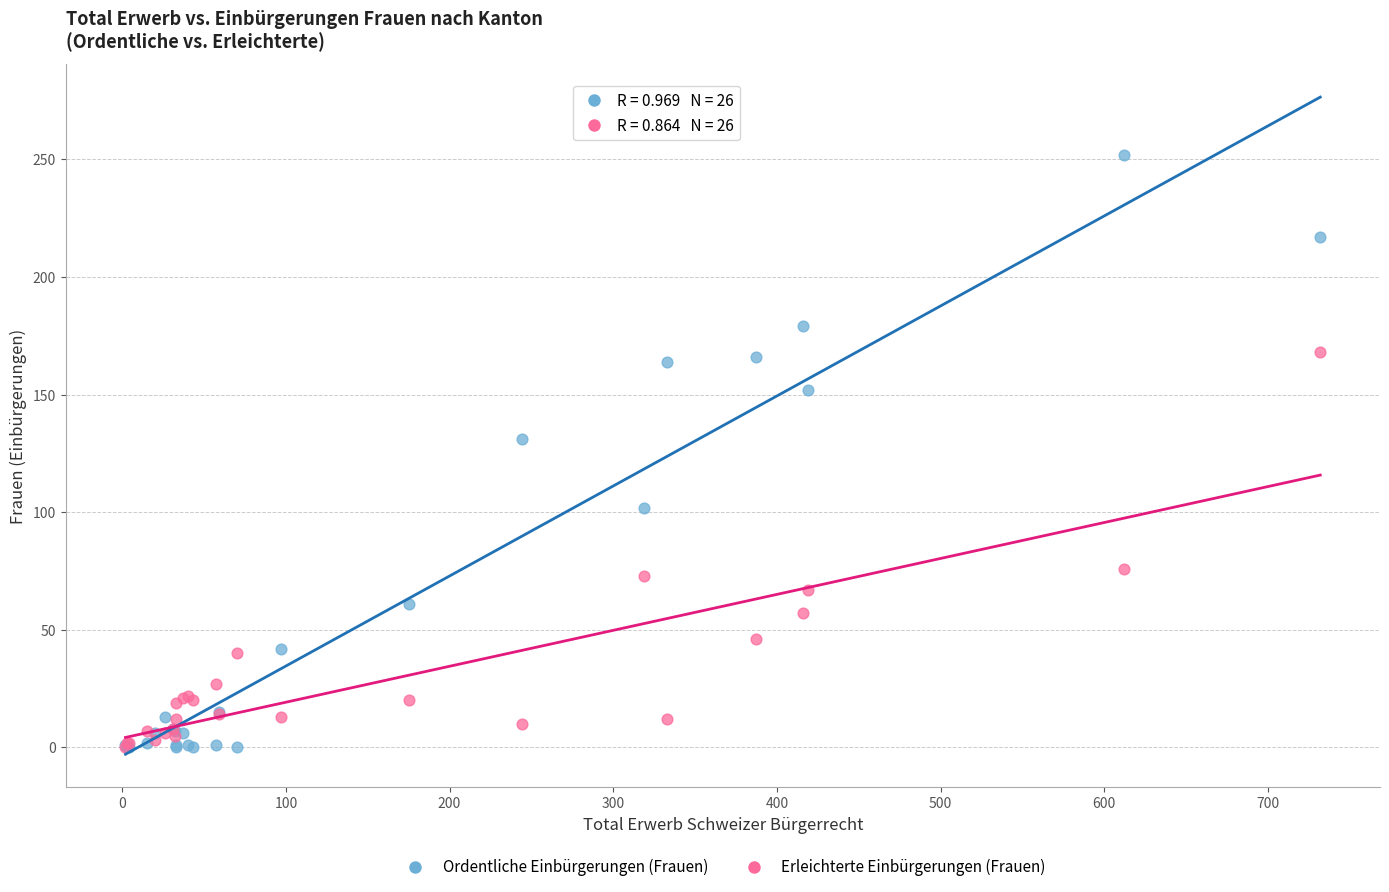

What are all the series names shown in the legend?

Ordentliche Einbürgerungen (Frauen), Erleichterte Einbürgerungen (Frauen)